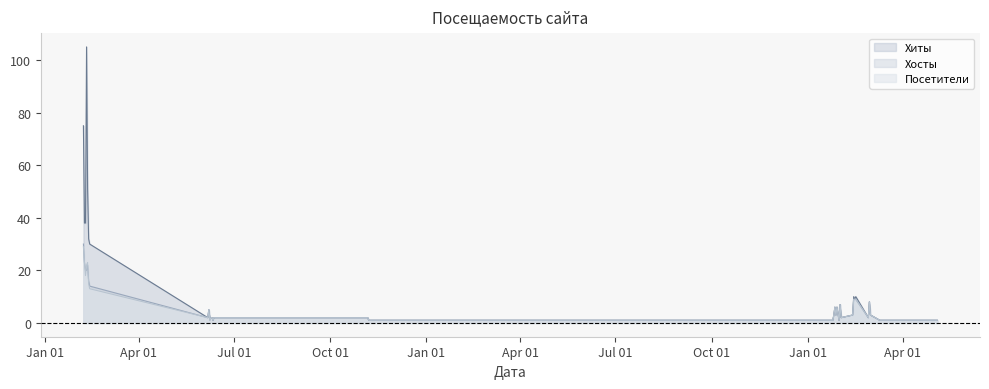

True or false: Хиты has more than 1 interior local peaks.

True